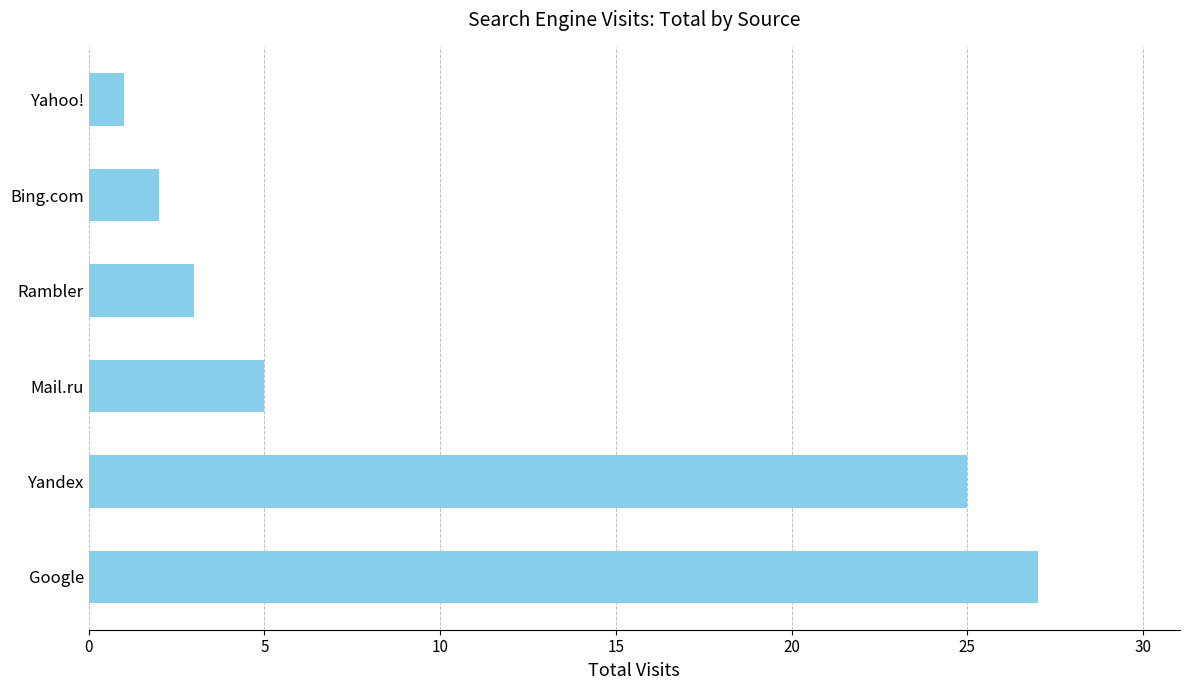

True or false: the data shows 3 at Rambler.

True